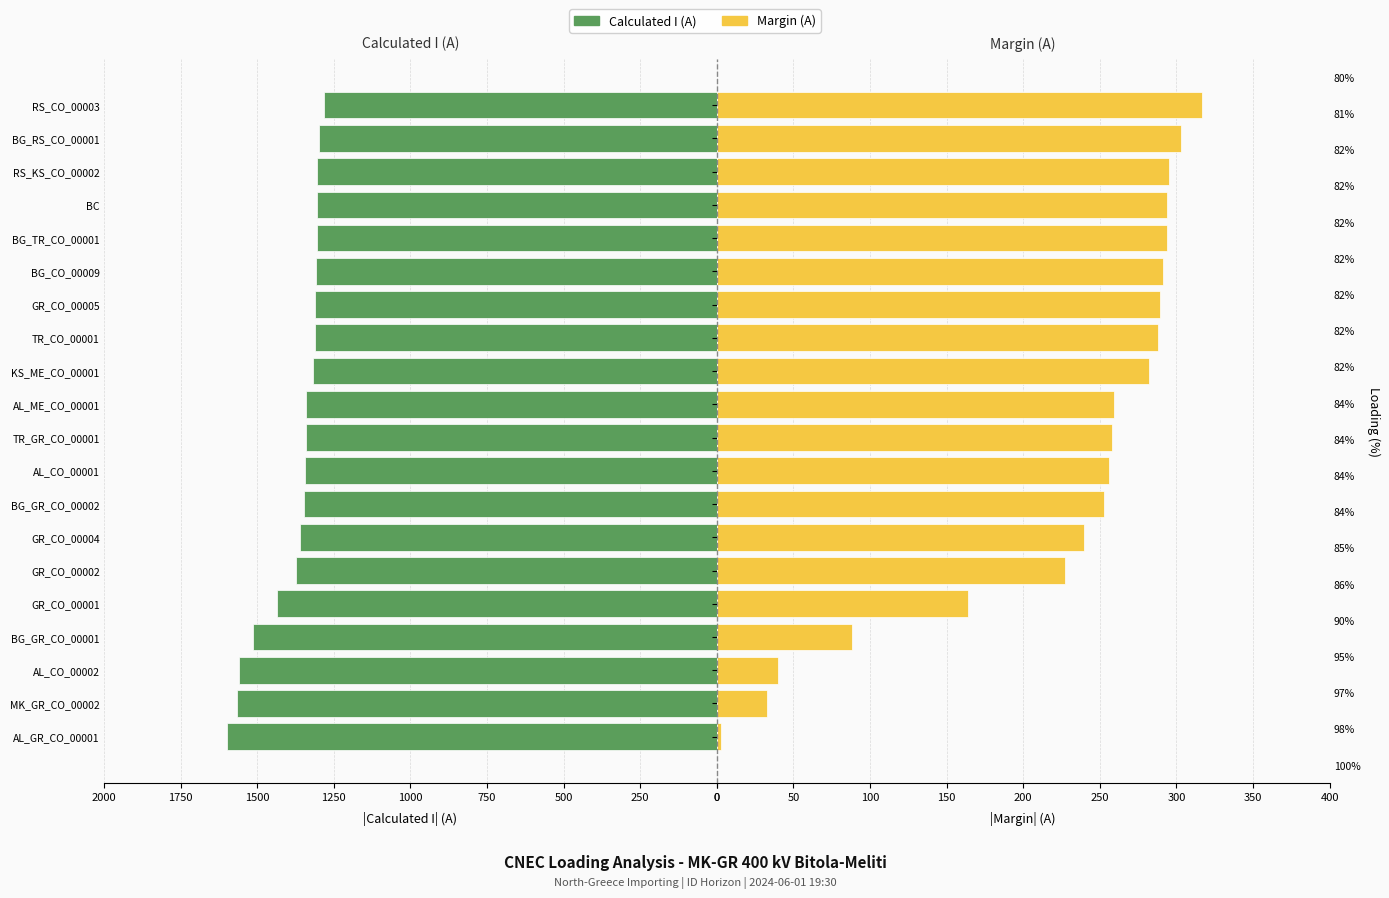

The Margin (A) series shows 258 at 9. True or false?

True